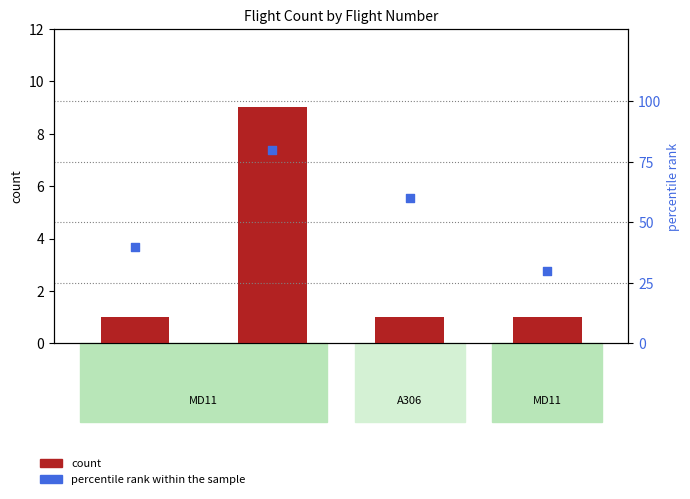

Which series contains the lowest Y value?

count